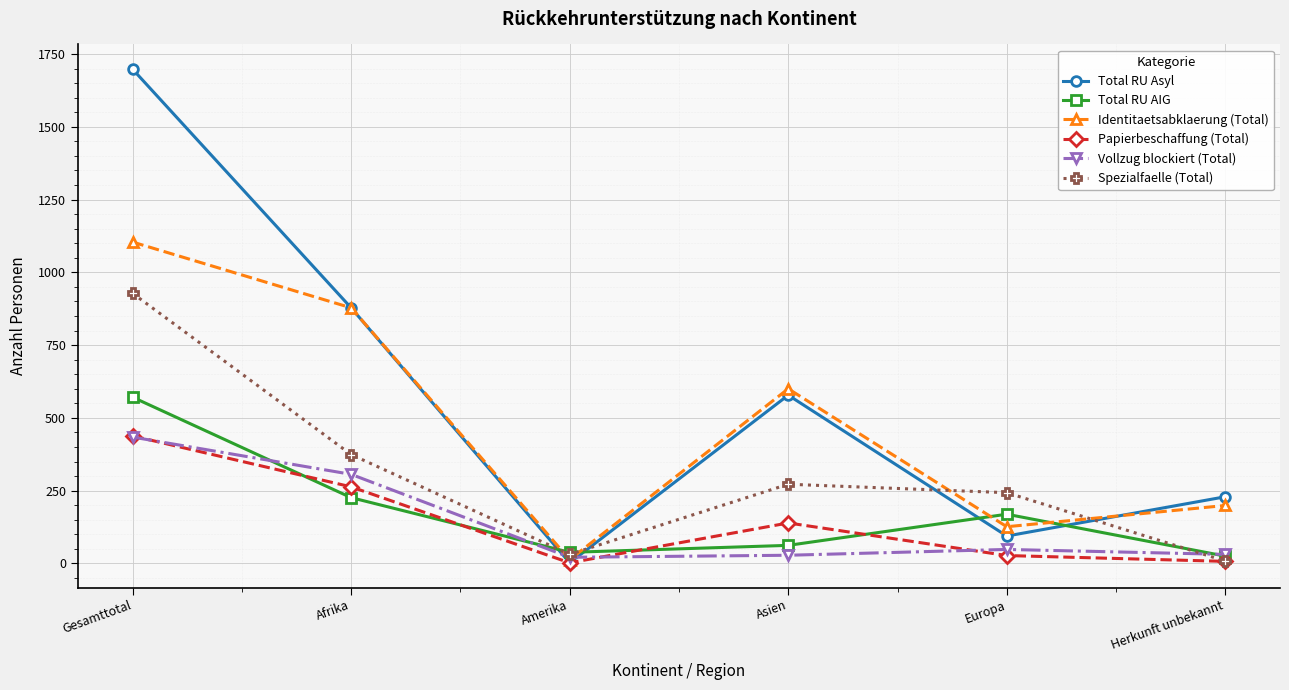

What is the label of the 4th point from the left?

Asien